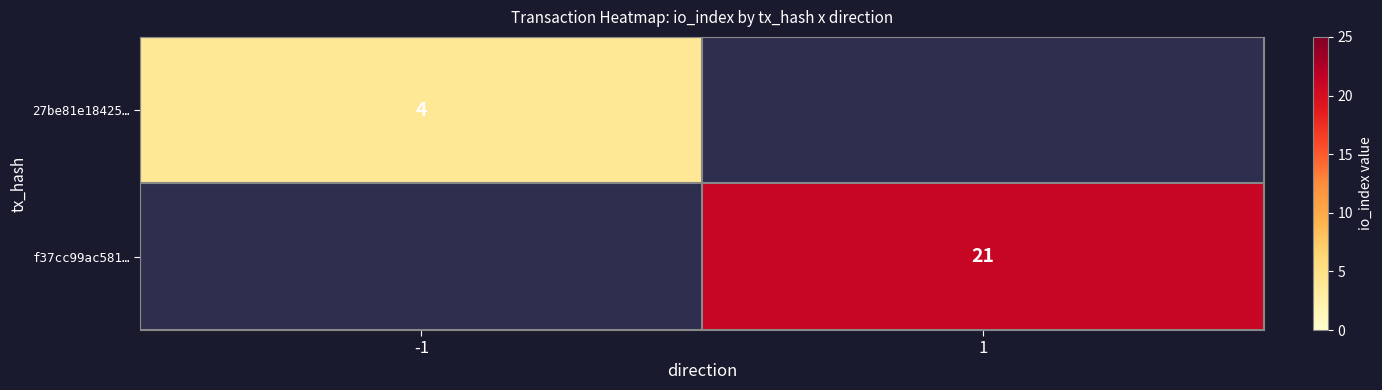

Between 1 and -1, which is larger?

-1